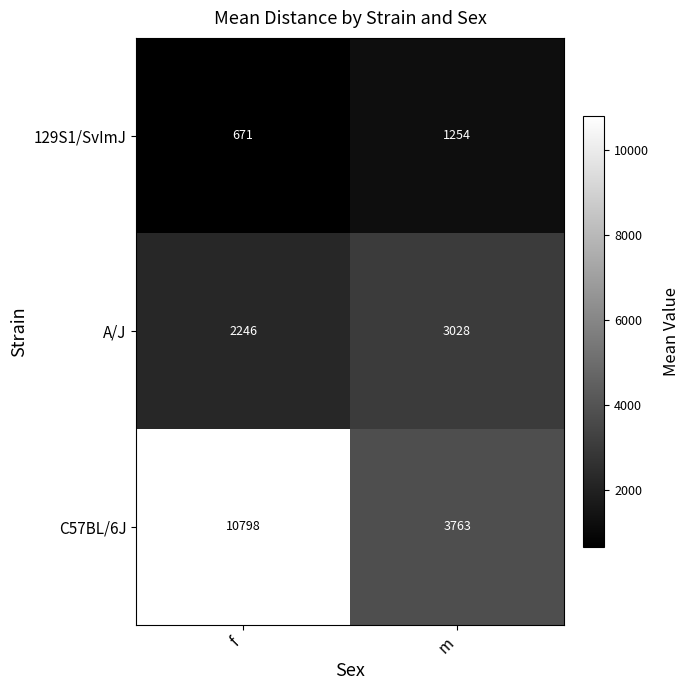

Where is A/J nearest to the value 2637?

f